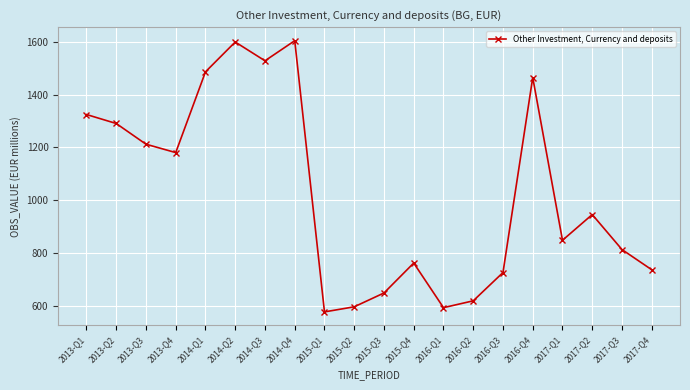

True or false: the data shows 2078.6 at 2013-Q3.

False